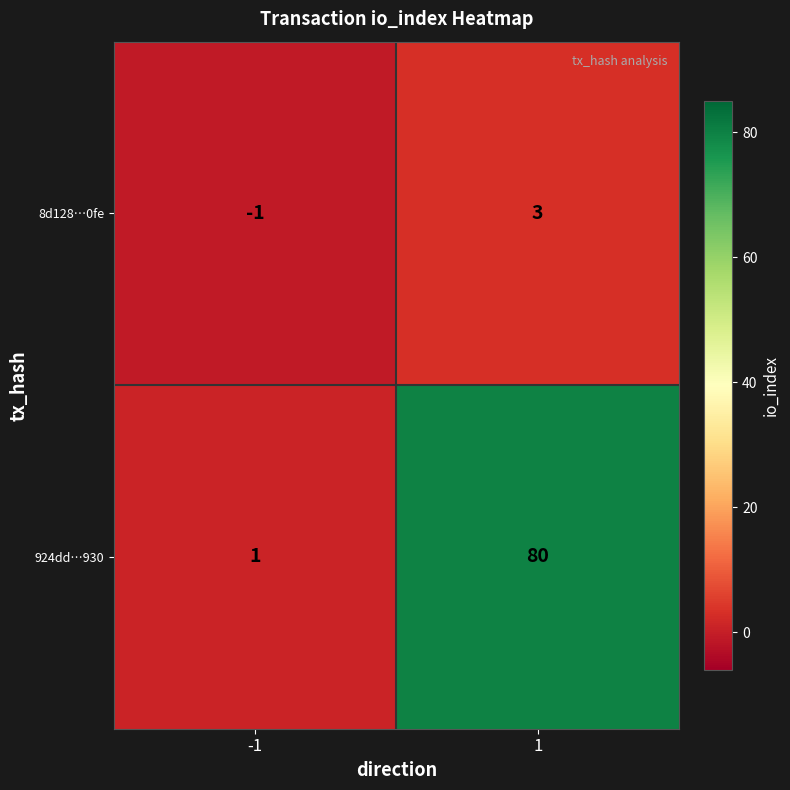

What is the difference between the maximum and minimum values in the 924dd…930 series?

79